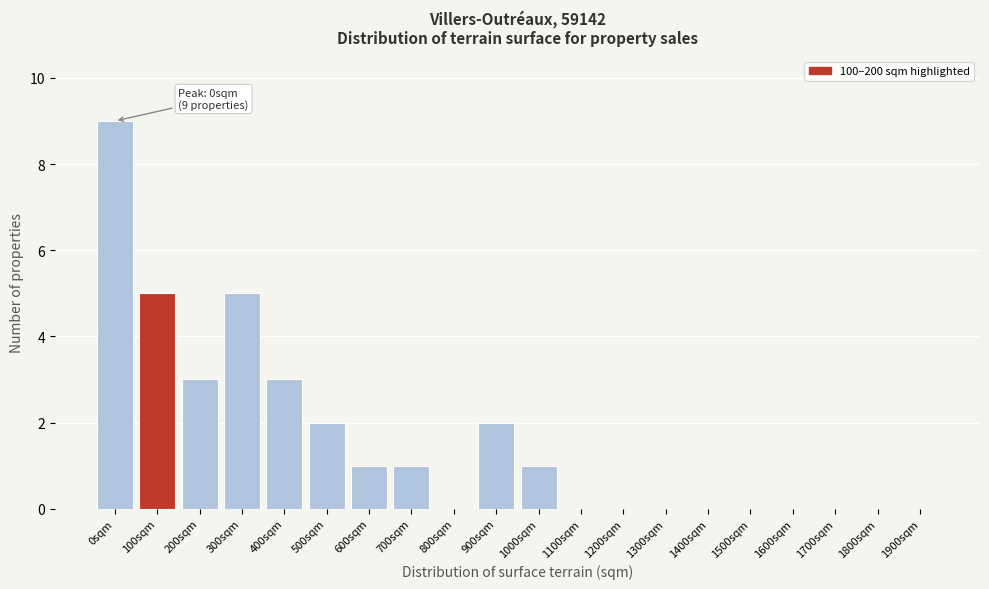

Reading left to right, transcribe all the data shown in this chart.

0sqm=9	100sqm=5	200sqm=3	300sqm=5	400sqm=3	500sqm=2	600sqm=1	700sqm=1	800sqm=0	900sqm=2	1000sqm=1	1100sqm=0	1200sqm=0	1300sqm=0	1400sqm=0	1500sqm=0	1600sqm=0	1700sqm=0	1800sqm=0	1900sqm=0